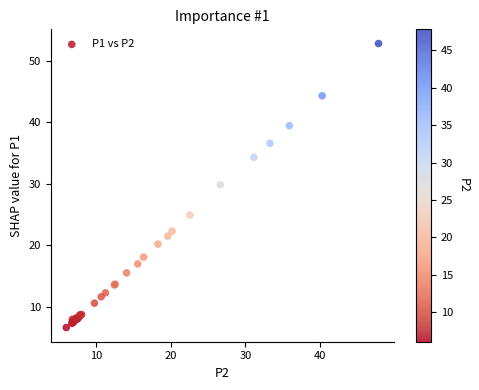

What Y value in the scatter plot is closest to 29?

29.9